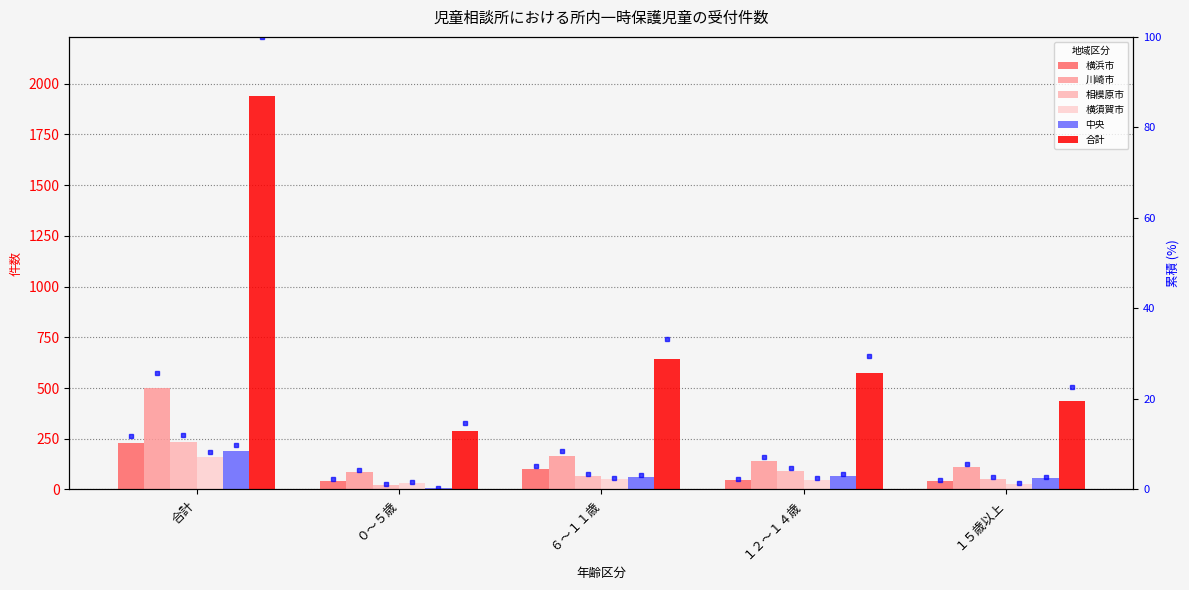

What is the difference between the 相模原市 values at １２～１４歳 and ０～５歳?

66